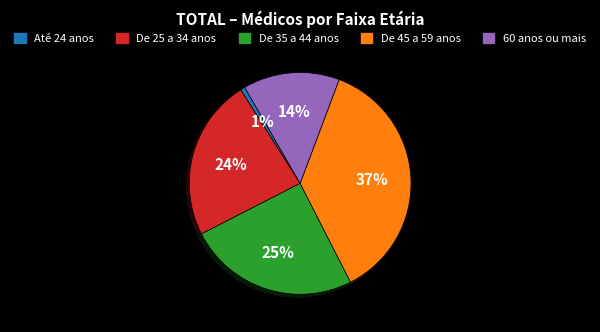

How many slices are in this pie chart?

5